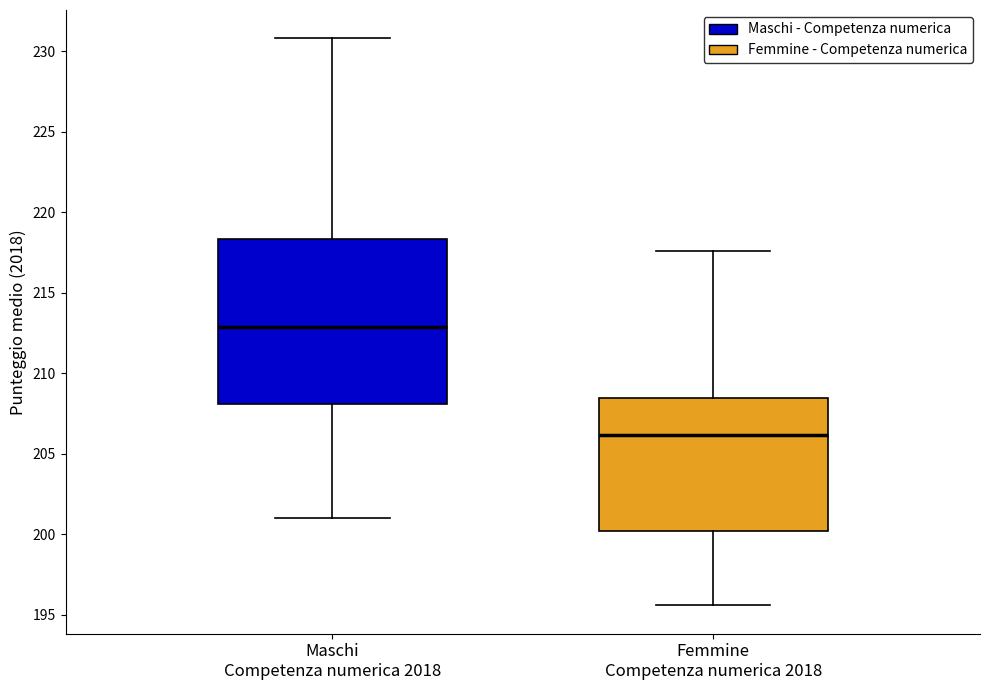

Comparing the boxes themselves (not the whiskers), which one is the tallest?

Maschi Competenza numerica 2018